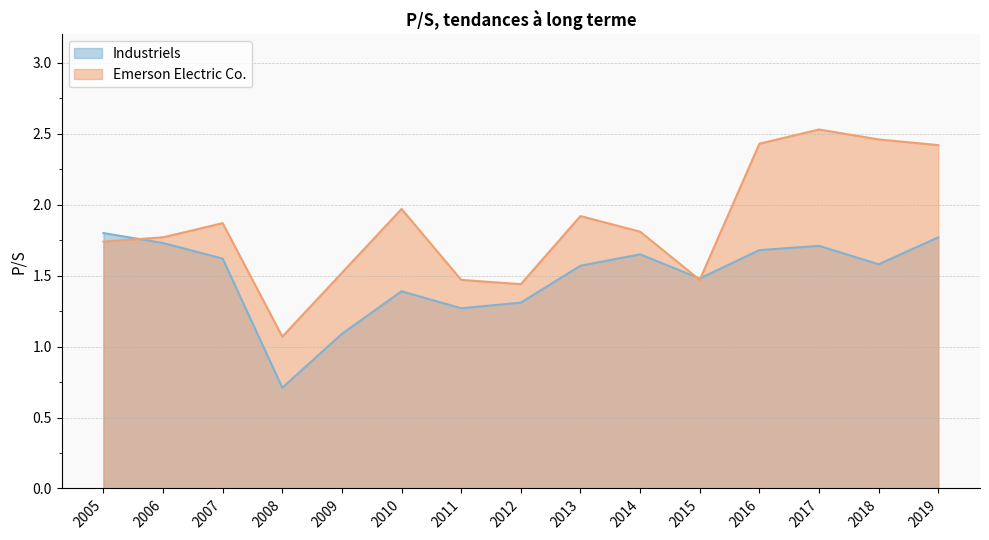

Rank the series by their maximum value, from lowest to highest.

Industriels, Emerson Electric Co.